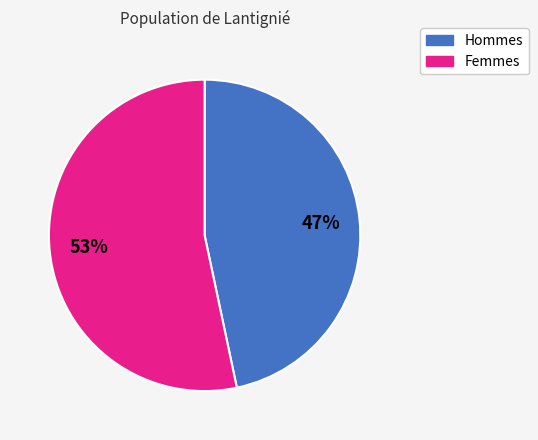

Does any single category account for the majority?

Yes